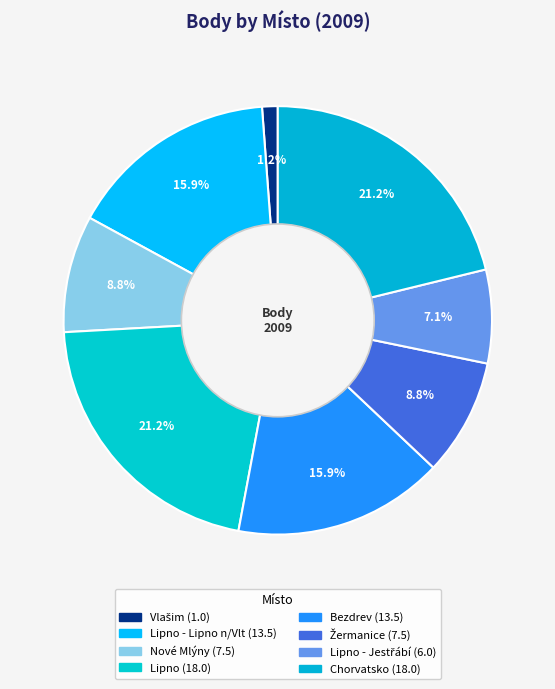

How many segments does this pie chart have?

8